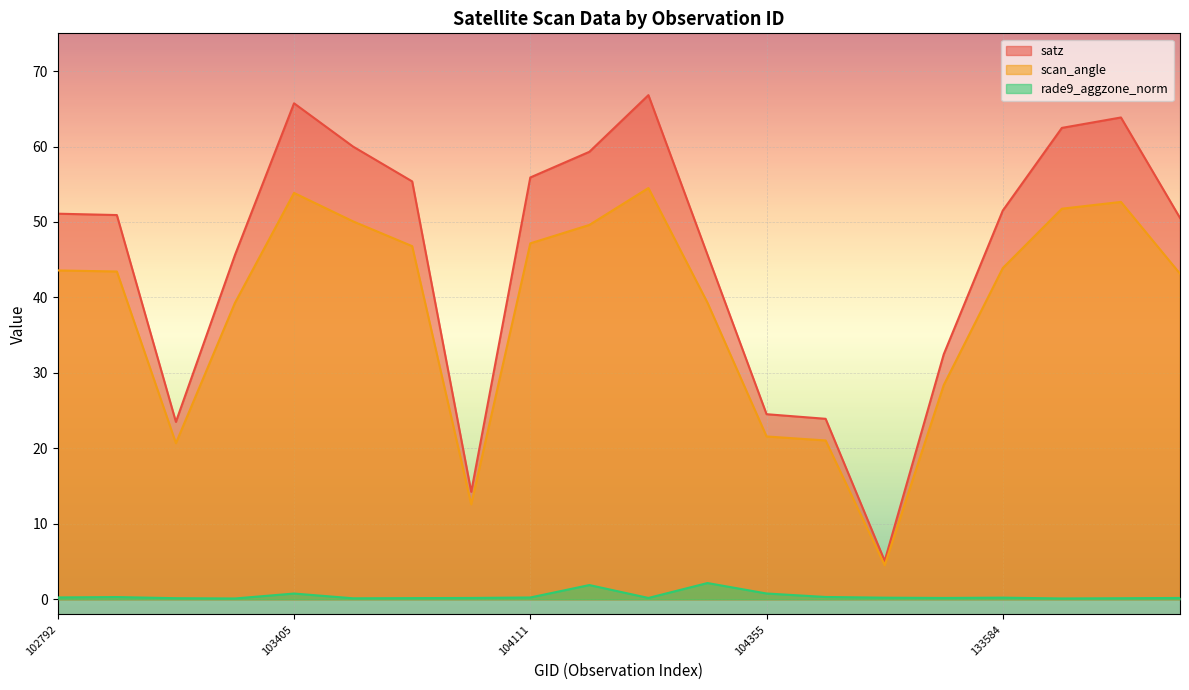

At which category is the sum across all series the highest?

104228